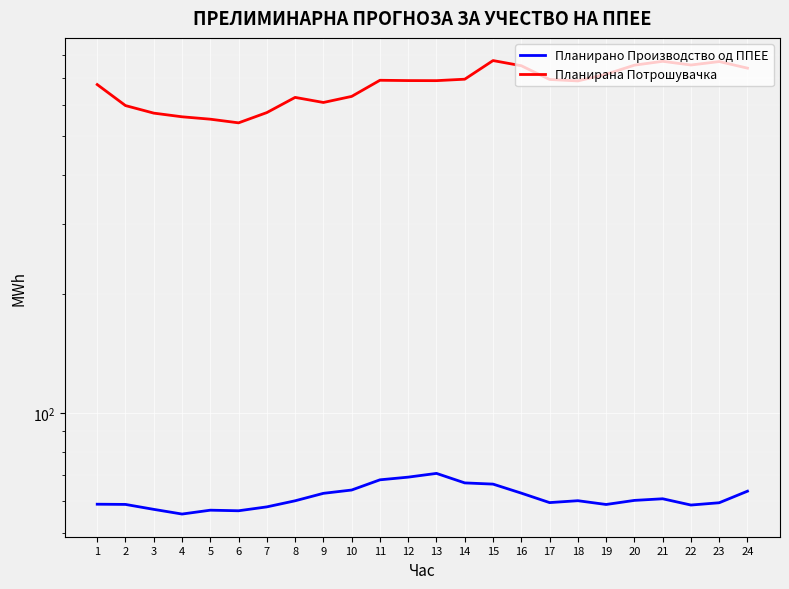

What are all the series names shown in the legend?

Планирано Производство од ППЕЕ, Планирана Потрошувачка